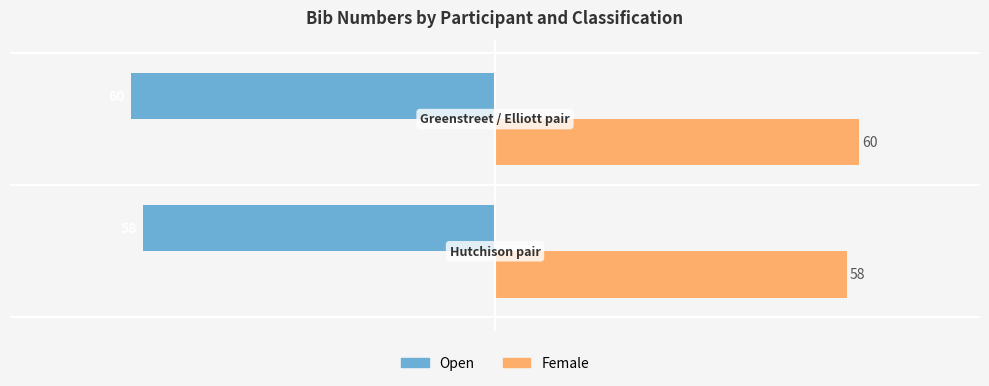

What is the sum of all Female values?

118